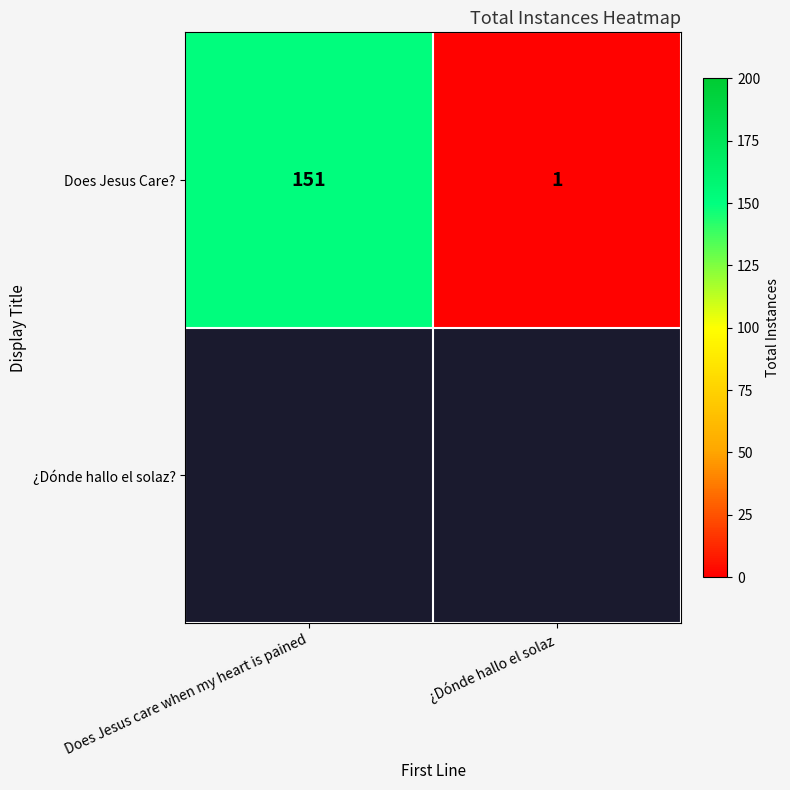

Which category has the lowest value across all series?

¿Dónde hallo el solaz